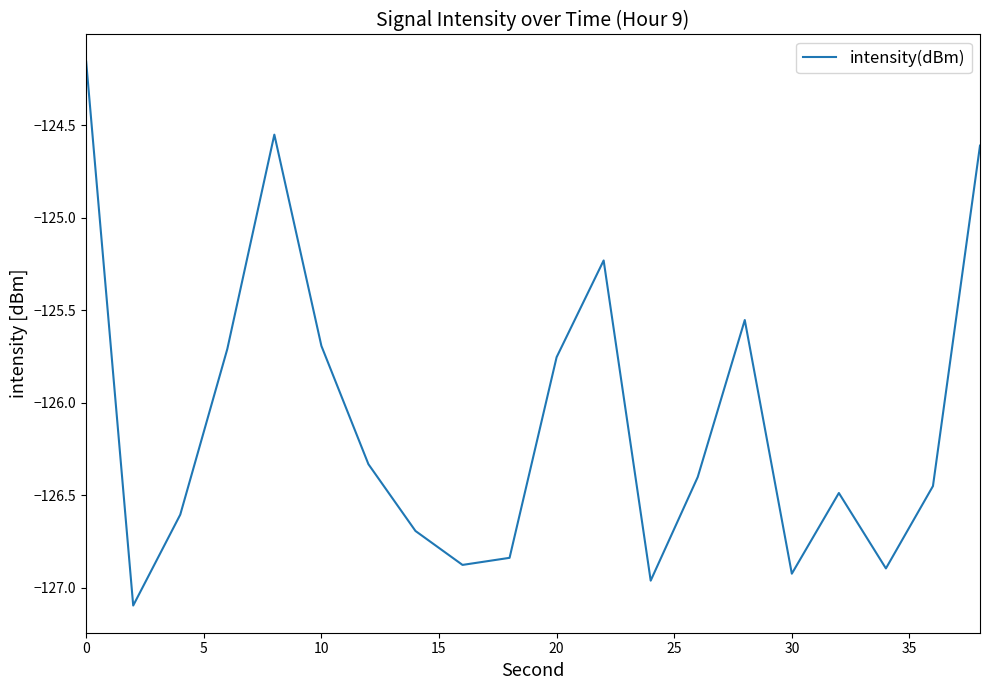

What is the difference between the maximum and minimum values?

2.9